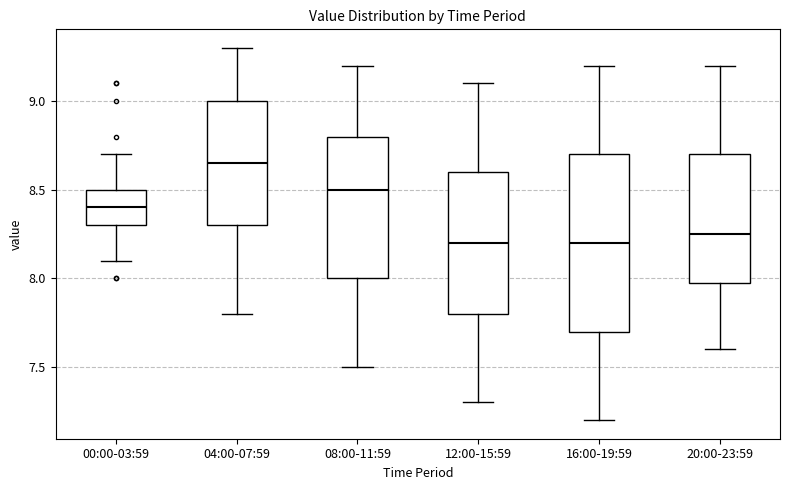

Reading left to right, read every box against the y-axis: the position of its median line, the range the box covers, and the ends of its whiskers. The values are not printed on the chart, so give them approximately, as read against the axis.

00:00-03:59: median 8.40, box 8.30 to 8.50, whiskers 8.10 to 8.70
04:00-07:59: median 8.65, box 8.30 to 9.00, whiskers 7.80 to 9.30
08:00-11:59: median 8.50, box 8.00 to 8.80, whiskers 7.50 to 9.20
12:00-15:59: median 8.20, box 7.80 to 8.60, whiskers 7.30 to 9.10
16:00-19:59: median 8.20, box 7.70 to 8.70, whiskers 7.20 to 9.20
20:00-23:59: median 8.25, box 8.00 to 8.70, whiskers 7.60 to 9.20